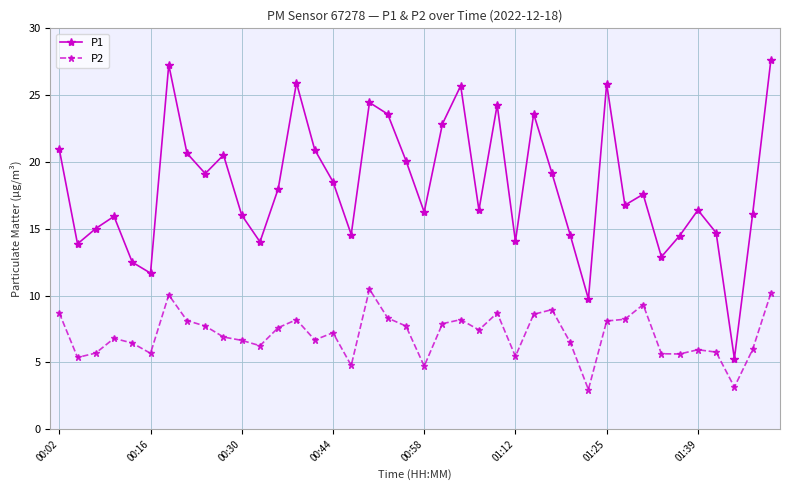

True or false: P1 and P2 cross at least once.

False